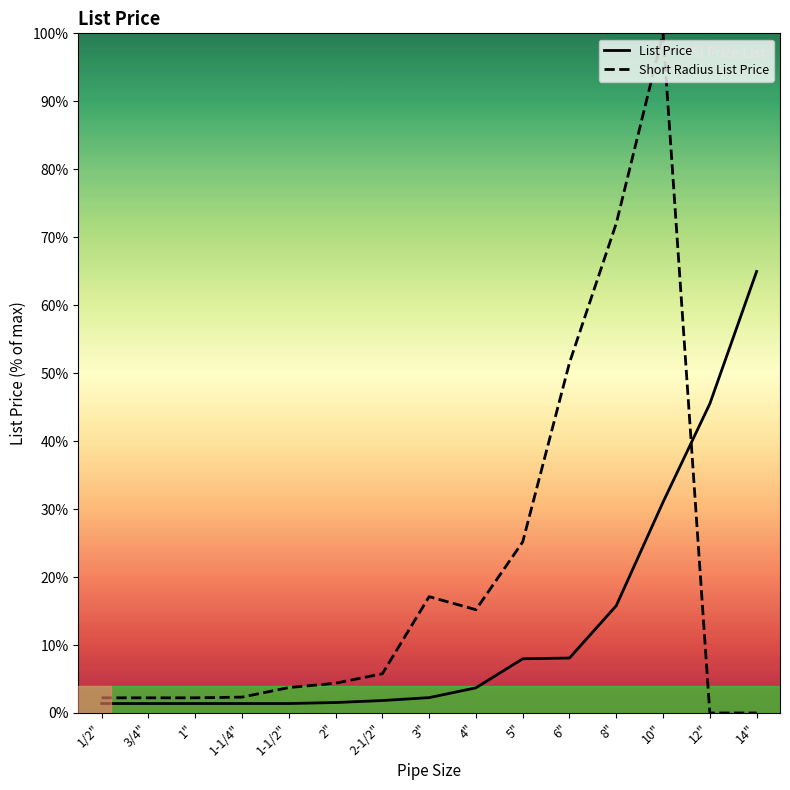

How many lines are shown in the chart?

2